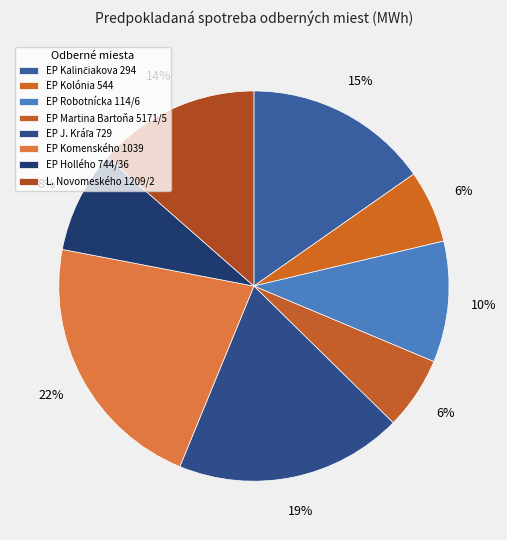

To the nearest percent, what is the average slice percentage?

12%